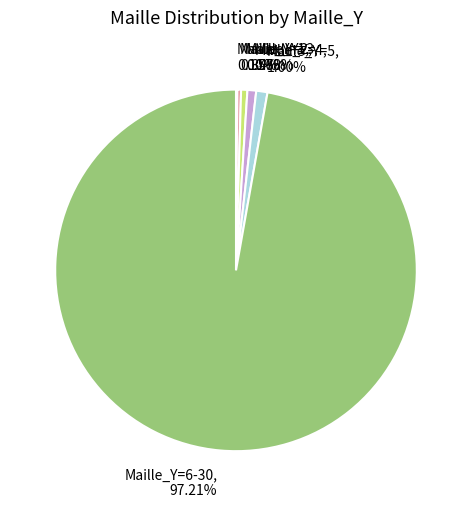

Is there any slice that represents more than half of the pie?

Yes